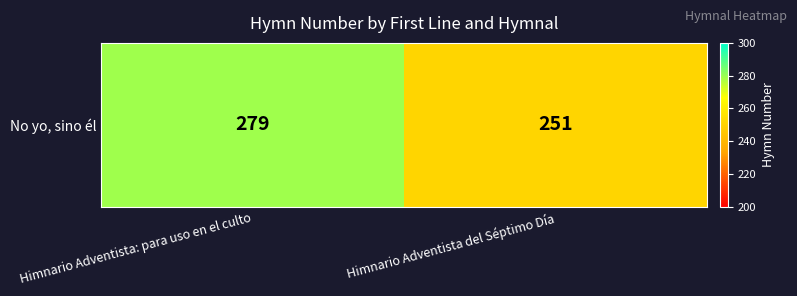

True or false: the data shows 279 at Himnario Adventista: para uso en el culto.

True